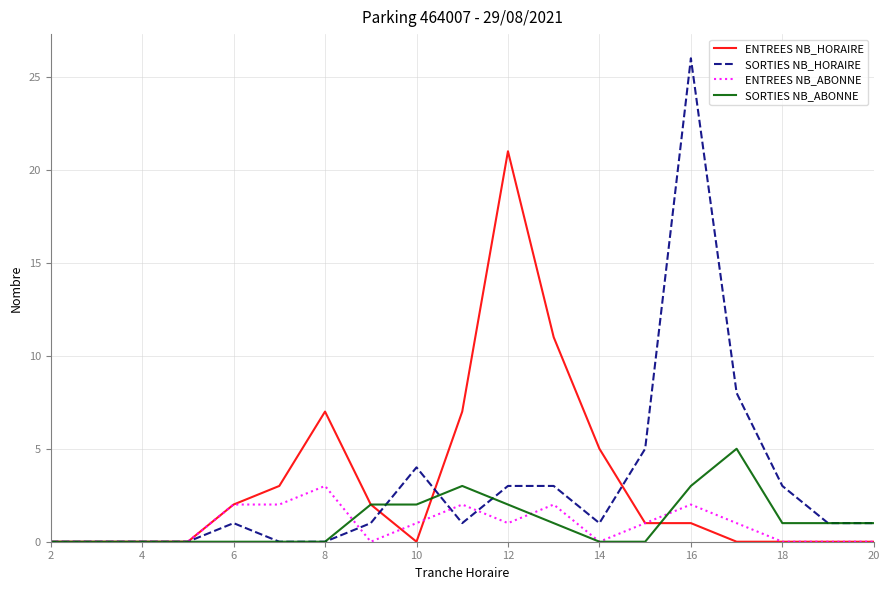

Rank the series by their maximum value, from lowest to highest.

ENTREES NB_ABONNE, SORTIES NB_ABONNE, ENTREES NB_HORAIRE, SORTIES NB_HORAIRE